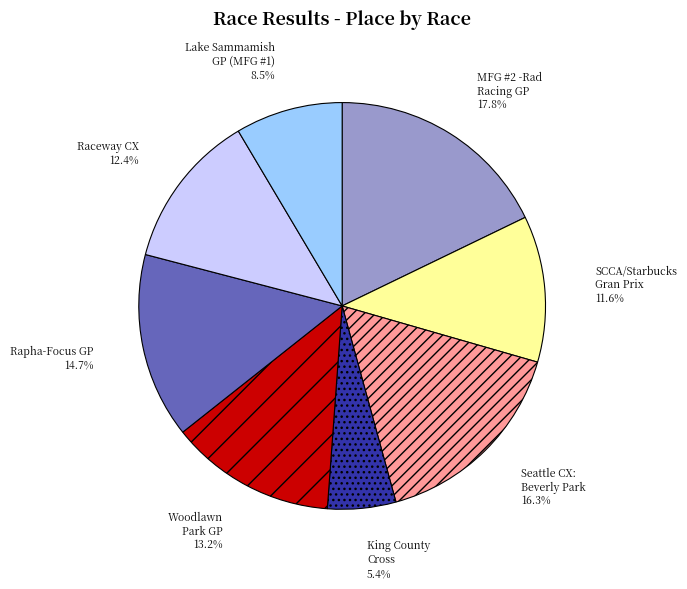

How much of the chart is everything except Raceway CX?

87.6%